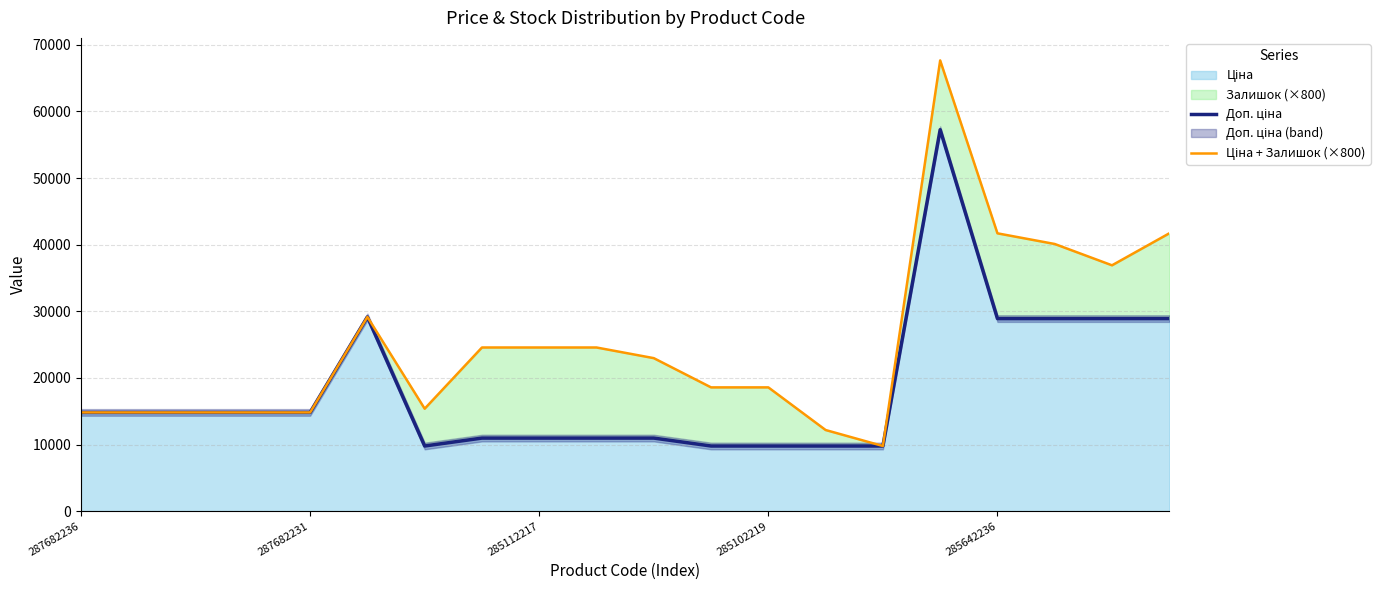

How many interior local valleys does the Доп. ціна series have?

1